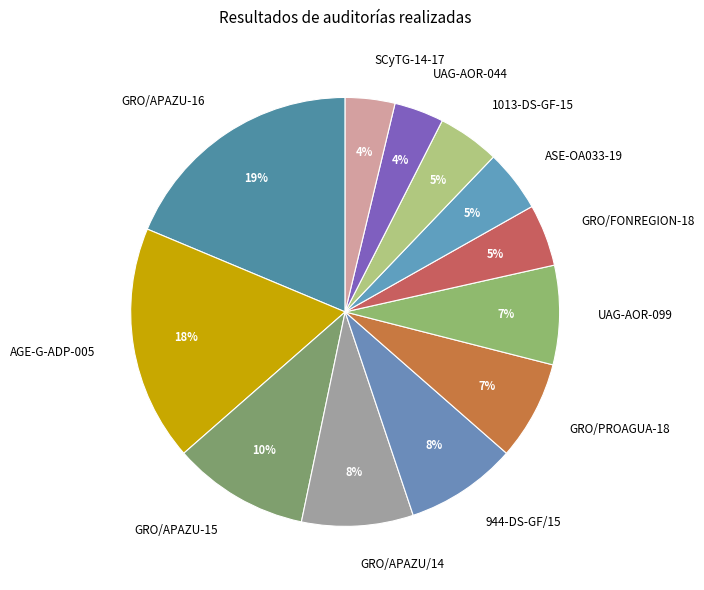

Count the number of slices in the pie.

12